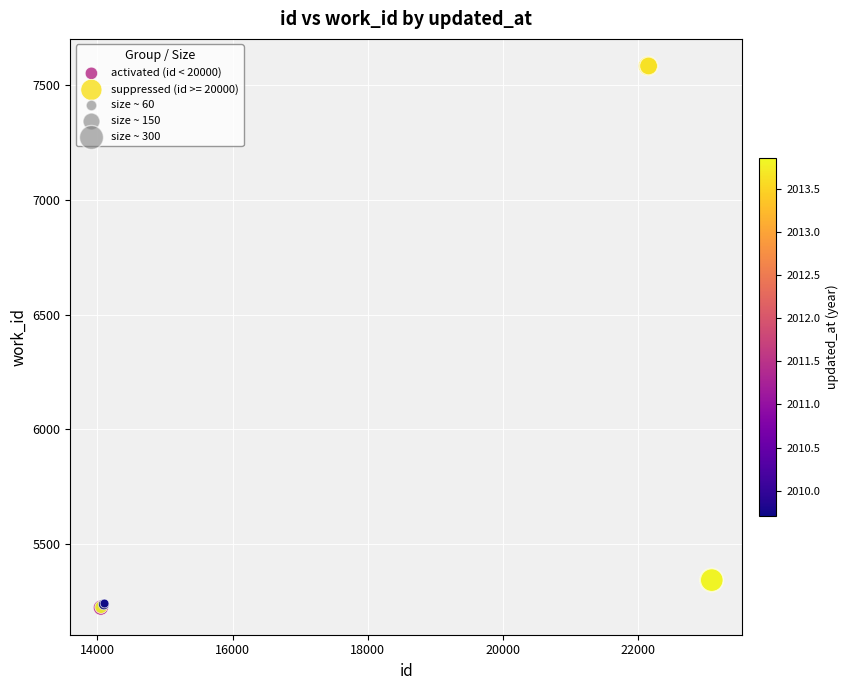

Which series has the largest Y range (max minus min)?

suppressed (id >= 20000)